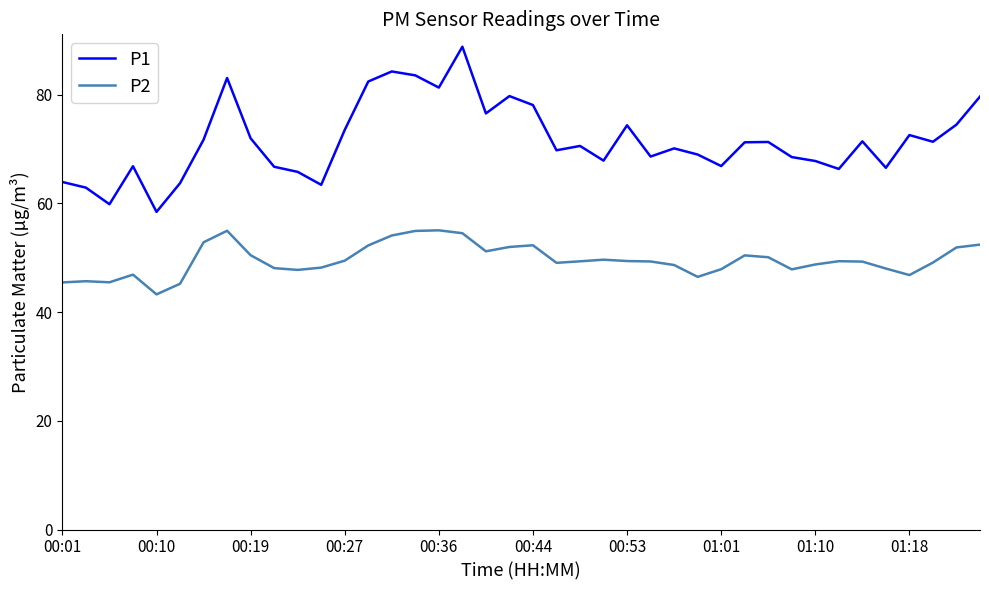

True or false: P1 and P2 intersect in this chart.

False